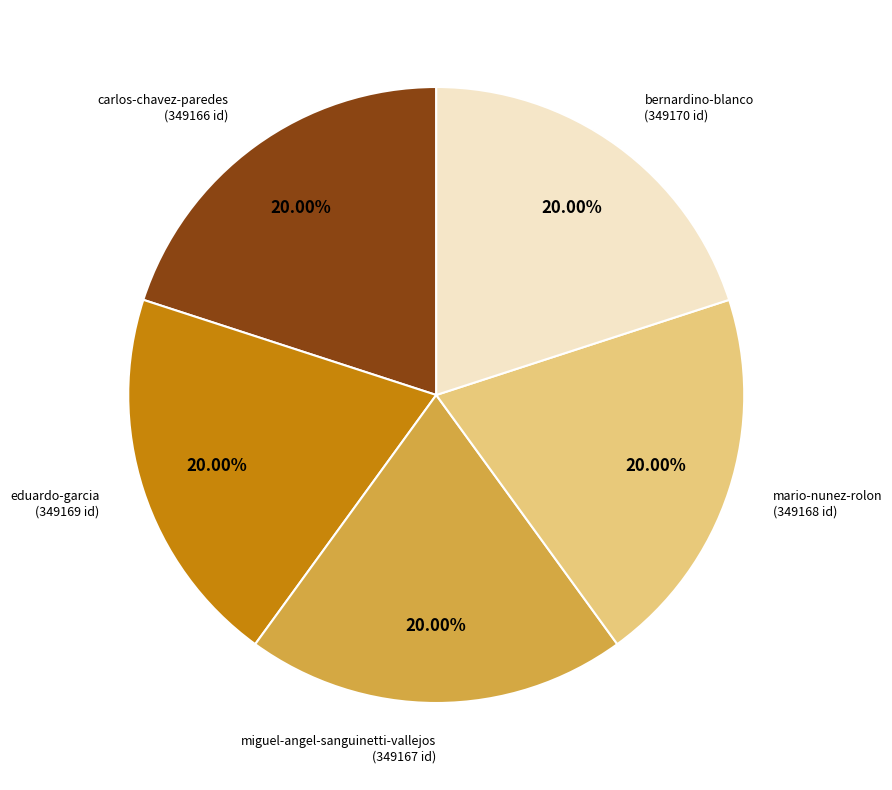

Is there any slice that represents more than half of the pie?

No